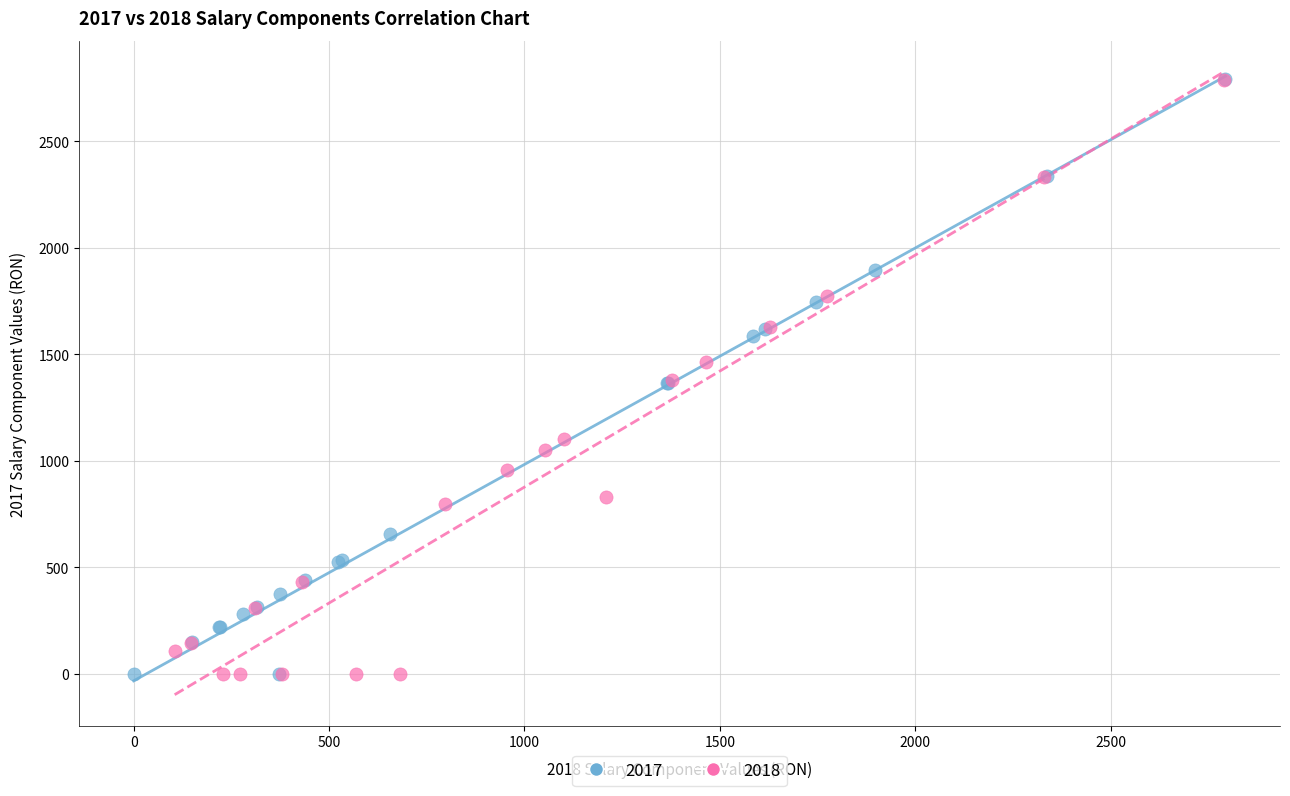

What are all the series names shown in the legend?

2017, 2018